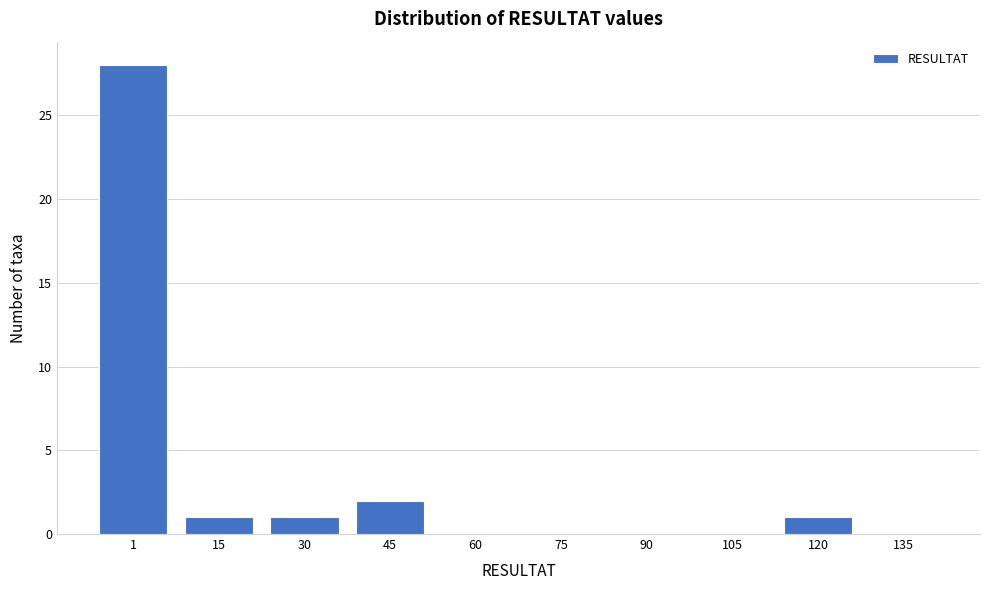

Reading left to right, extract all data points from this chart.

1=28	15=1	30=1	45=2	60=0	75=0	90=0	105=0	120=1	135=0